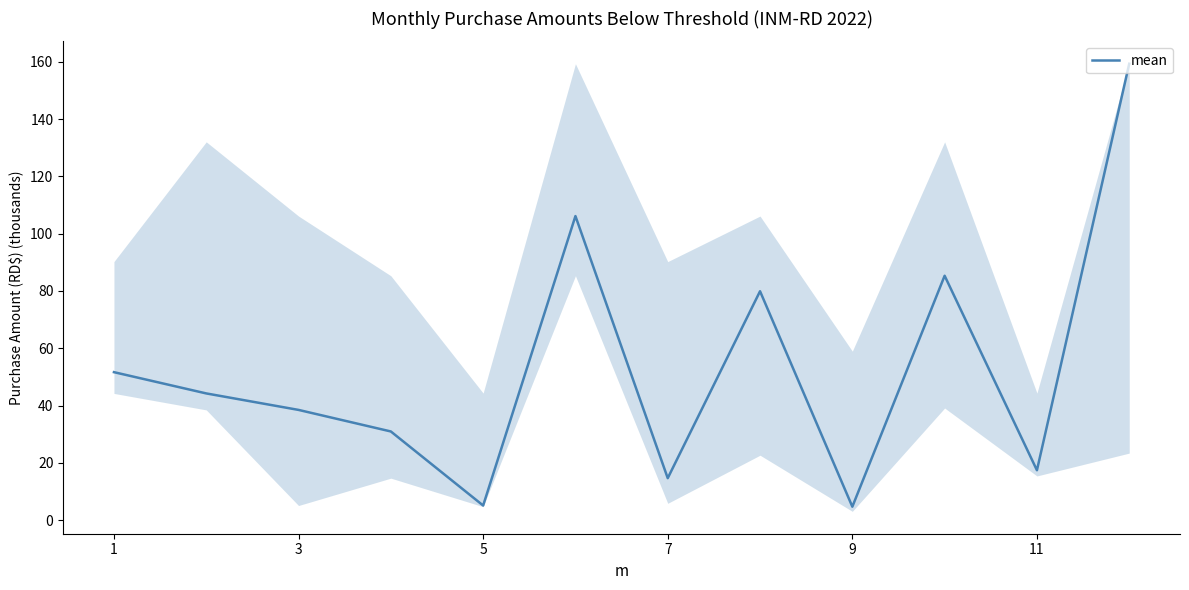

What is the difference between the second highest and second lowest values?

101.0